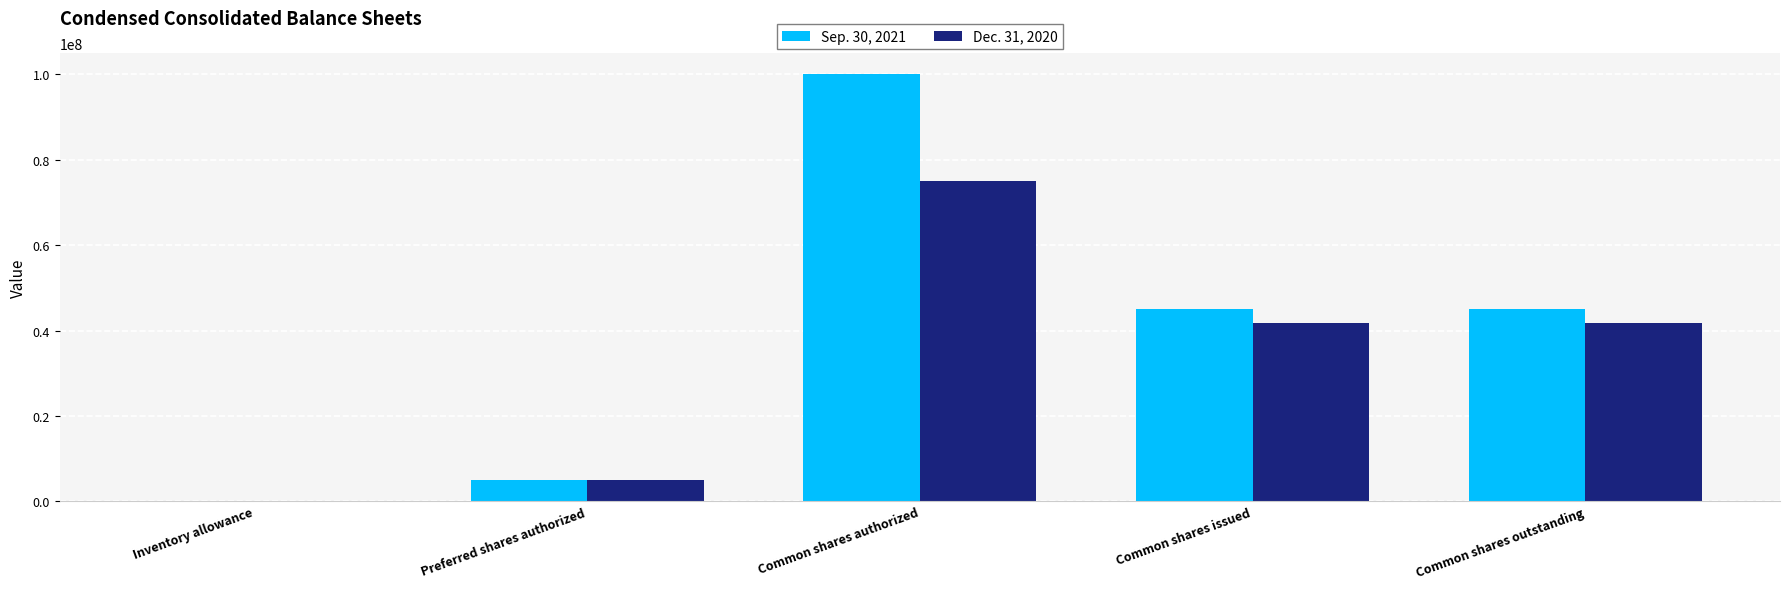

What is the sum of all Dec. 31, 2020 values?

163564236